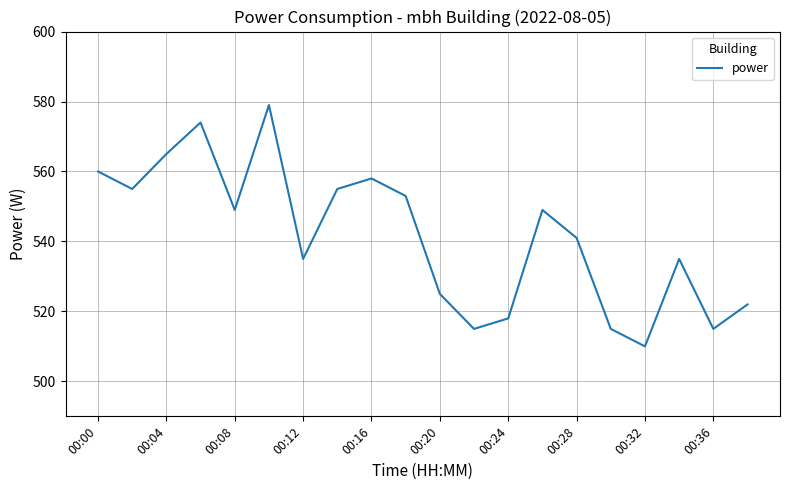

What is the minimum value shown in the chart?

510